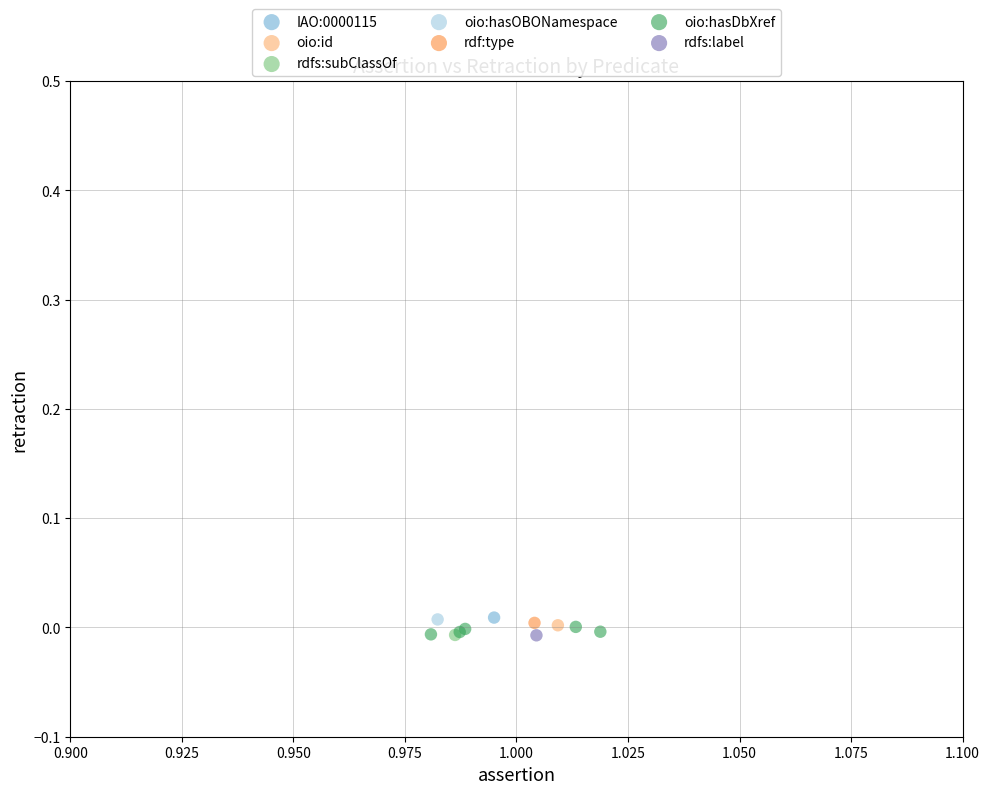

What are all the series names shown in the legend?

IAO:0000115, oio:id, rdfs:subClassOf, oio:hasOBONamespace, rdf:type, oio:hasDbXref, rdfs:label